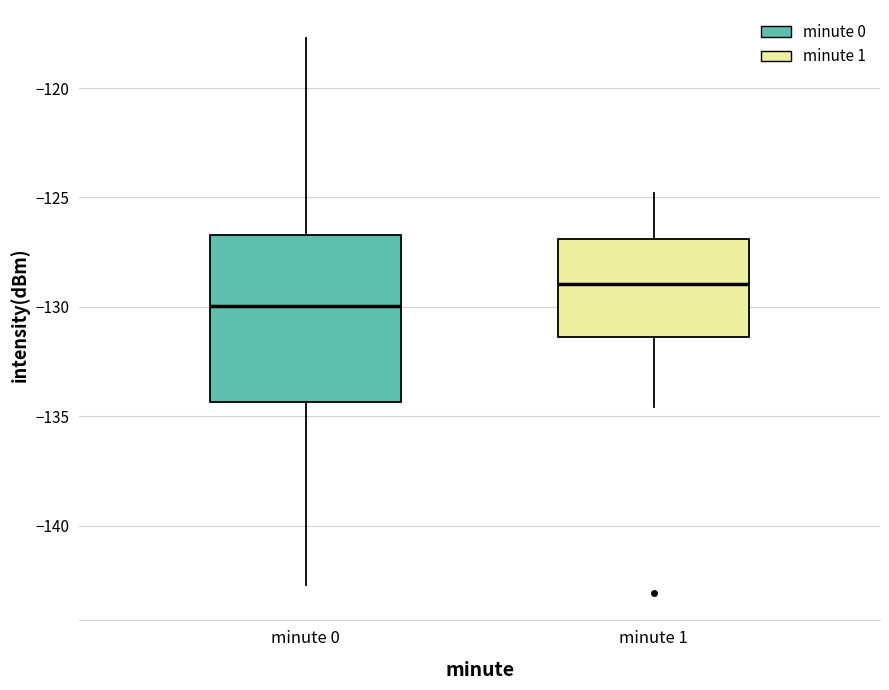

Which box's median line is the highest?

minute 1